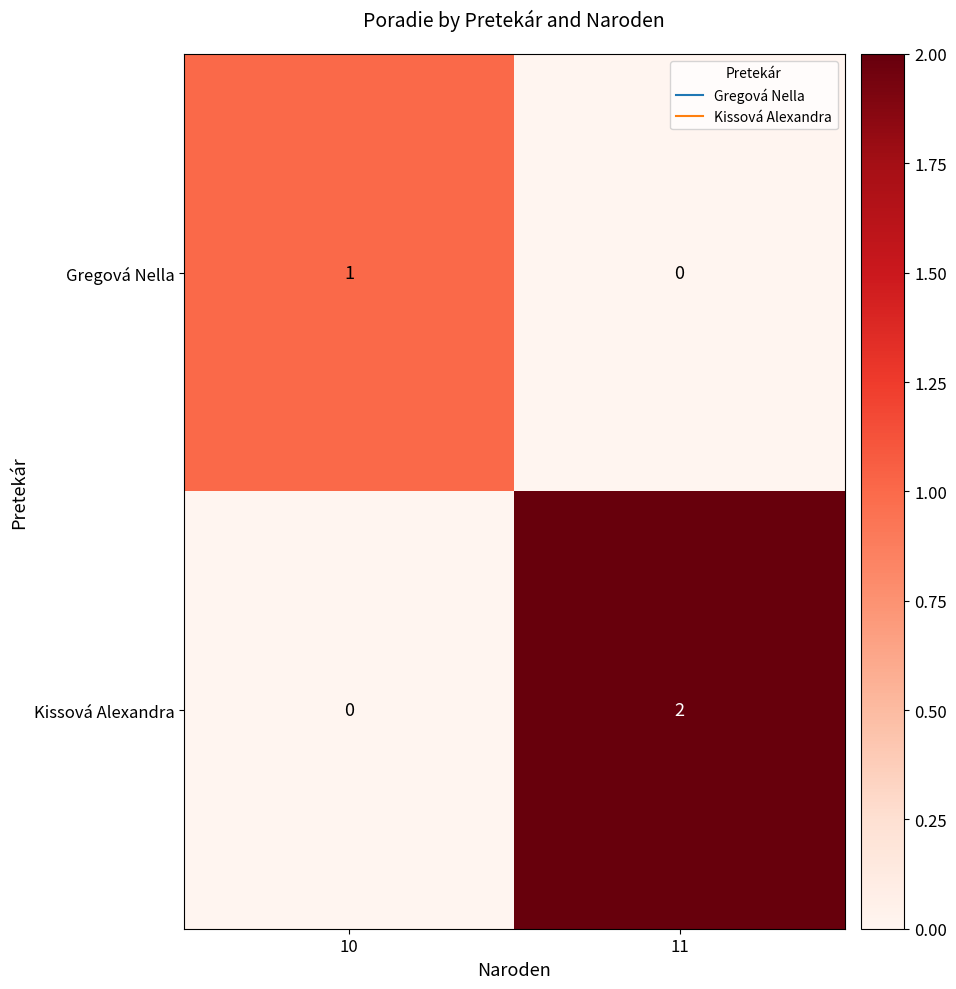

True or false: Kissová Alexandra has a value of 0 at 10.

True